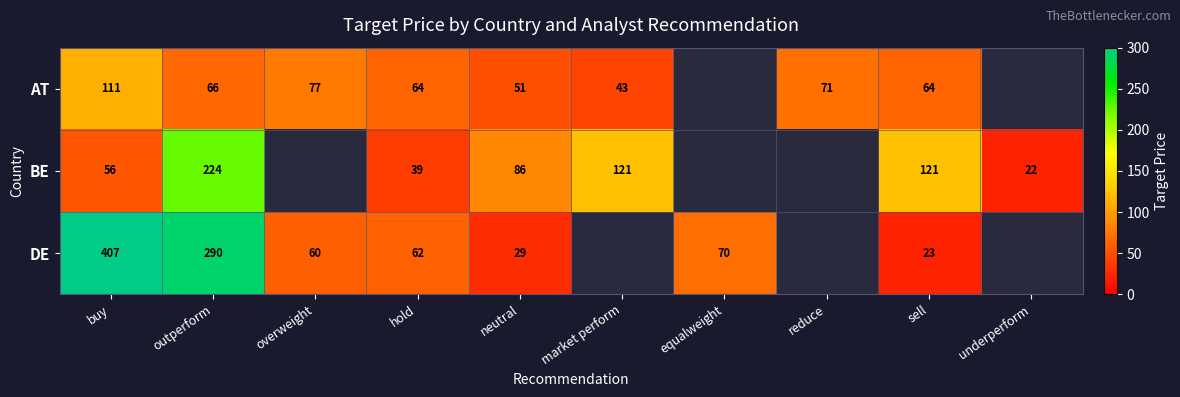

Is it true that BE equals 224 at outperform?

True